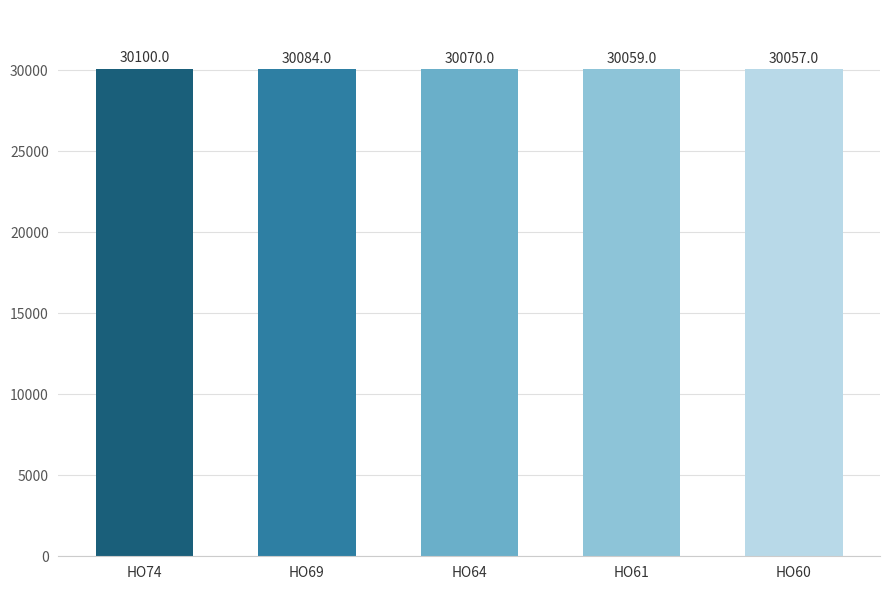

What is the difference between the values at HO60 and HO74?

43